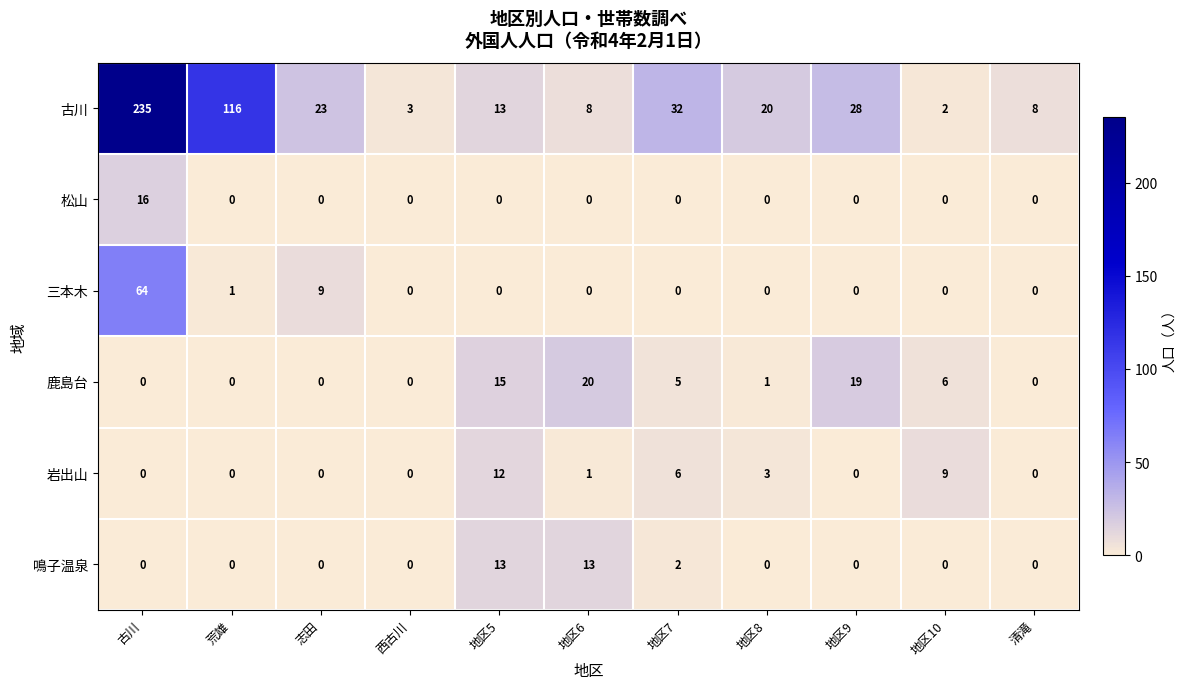

What is the sum of the 古川 values at 清滝 and 地区5?

21